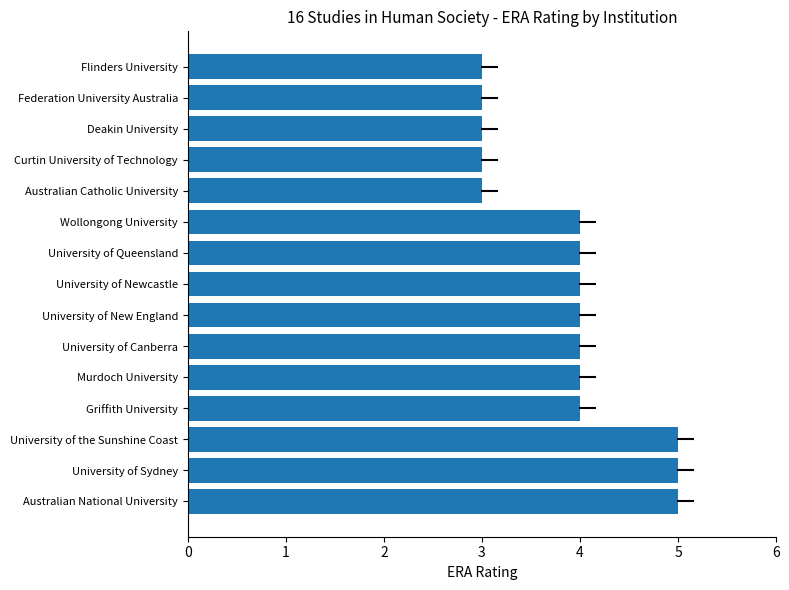

The value at University of Canberra is 4. True or false?

True